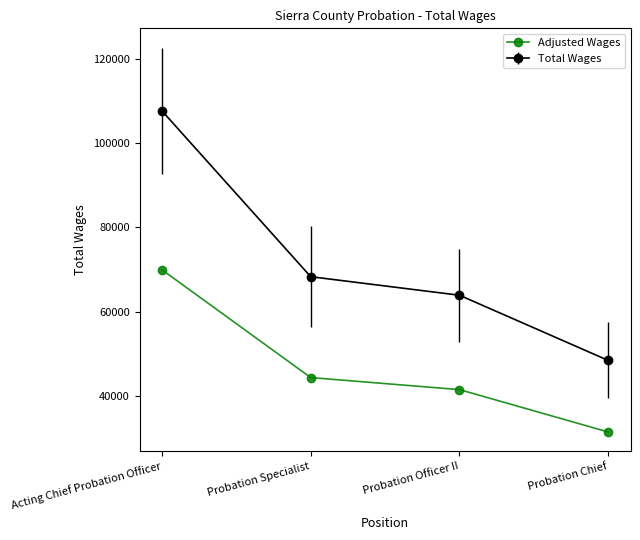

What is the spread (max minus min) of values at Acting Chief Probation Officer?

37662.8